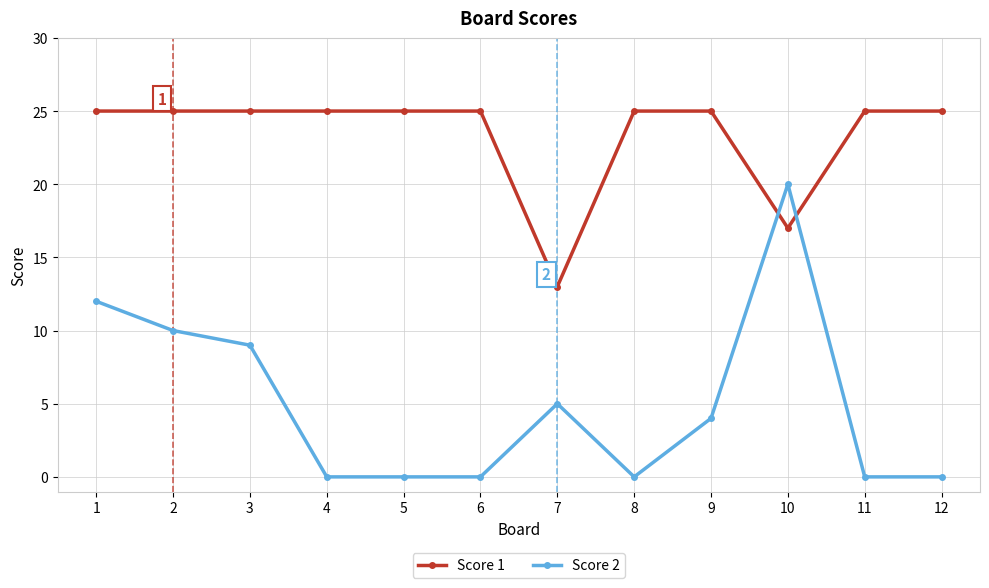

Reading left to right, transcribe all the data shown in this chart.

Score 1: 1=25	2=25	3=25	4=25	5=25	6=25	7=13	8=25	9=25	10=17	11=25	12=25
Score 2: 1=12	2=10	3=9	4=0	5=0	6=0	7=5	8=0	9=4	10=20	11=0	12=0